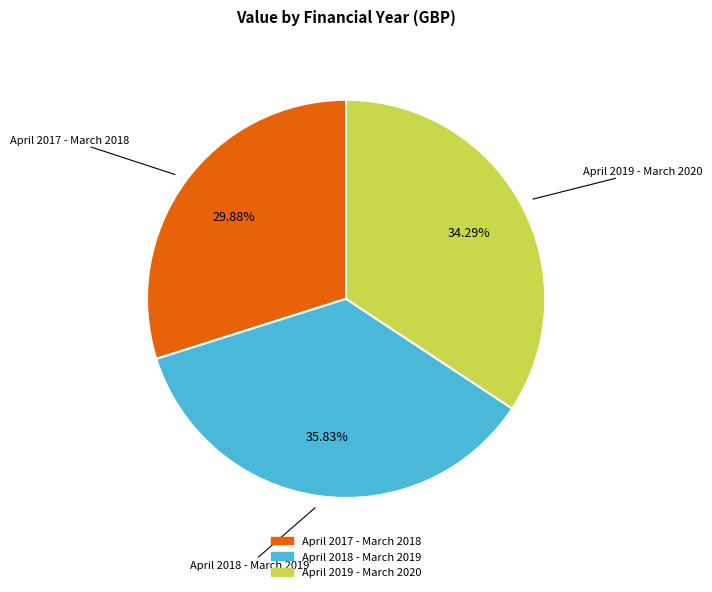

Between April 2019 - March 2020 and April 2017 - March 2018, which is larger?

April 2019 - March 2020